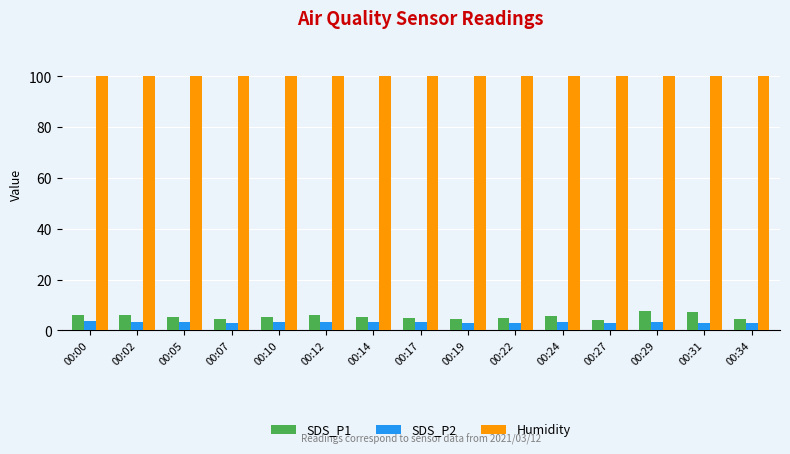

What is the total value across all series at 00:05?

108.3